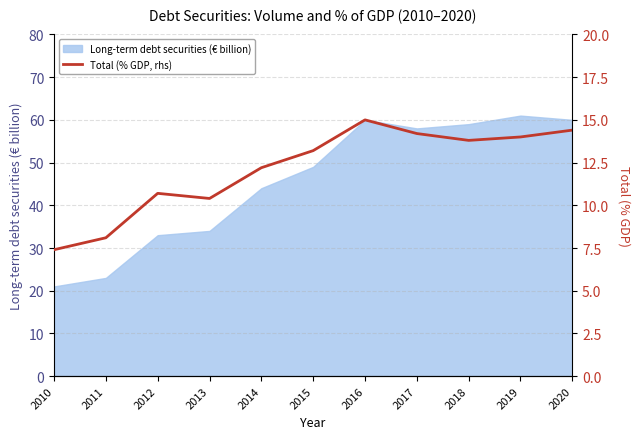

How many values are below 13?

5